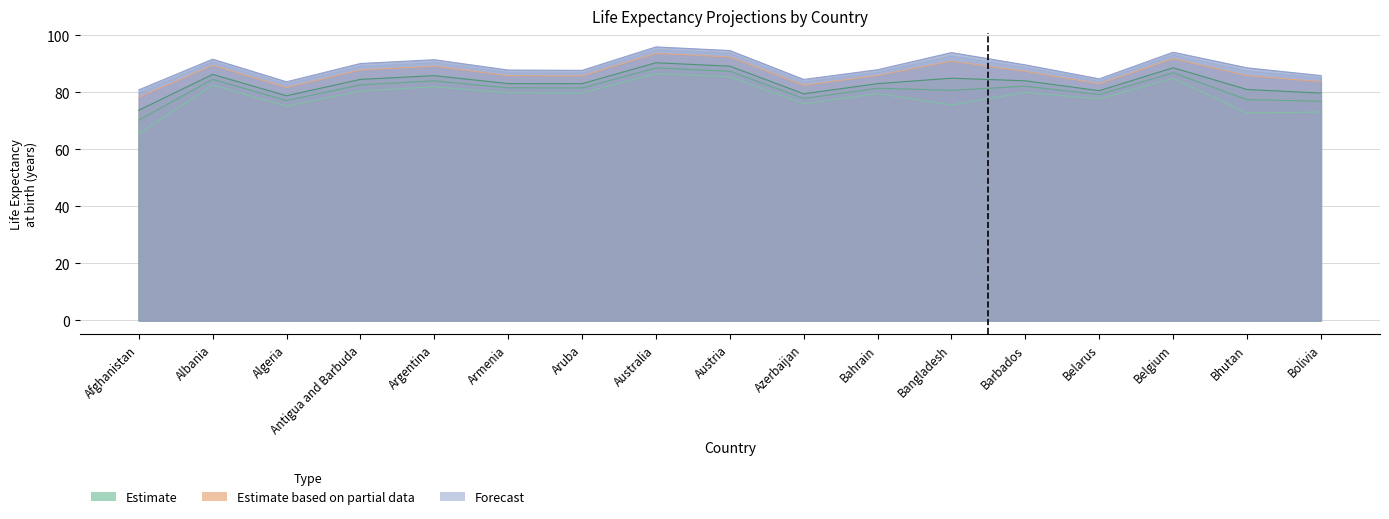

What position from the right is Barbados?

5